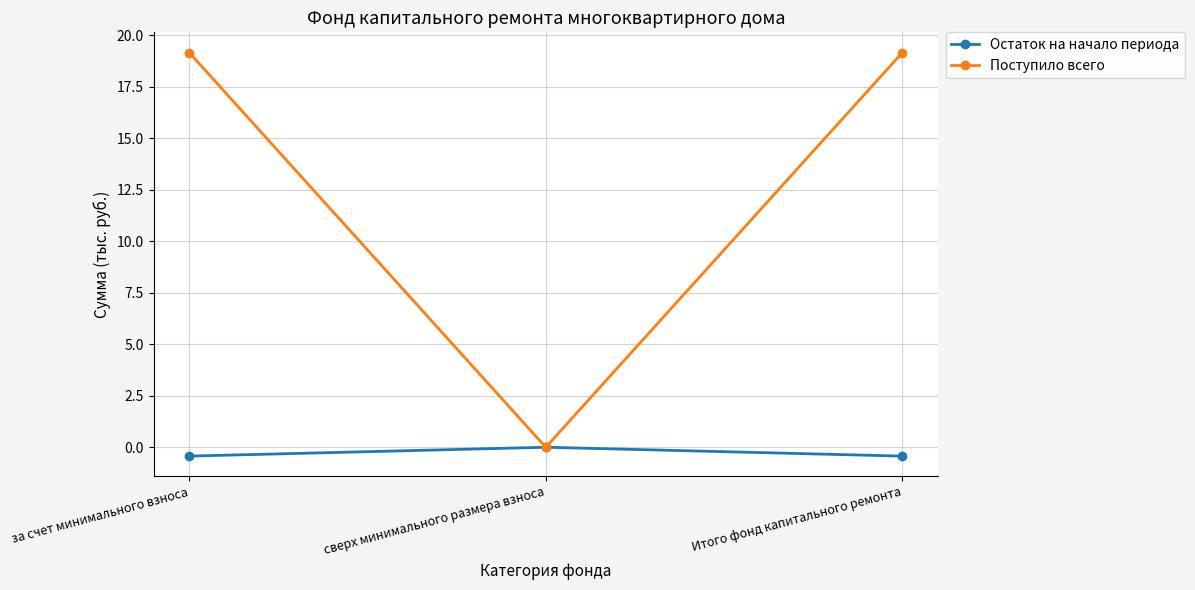

What is the label of the 2nd point from the left?

сверх минимального размера взноса